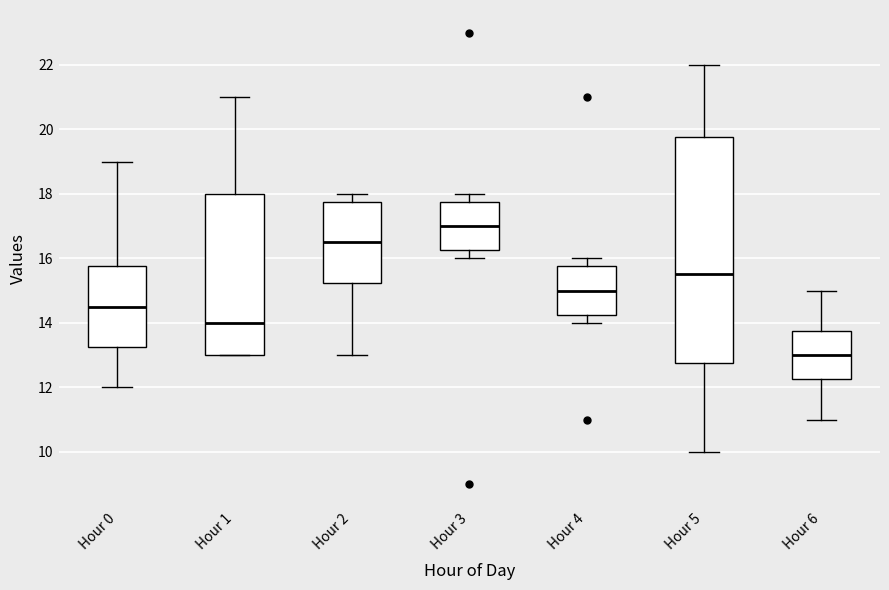

Comparing the boxes themselves (not the whiskers), which one is the tallest?

Hour 5